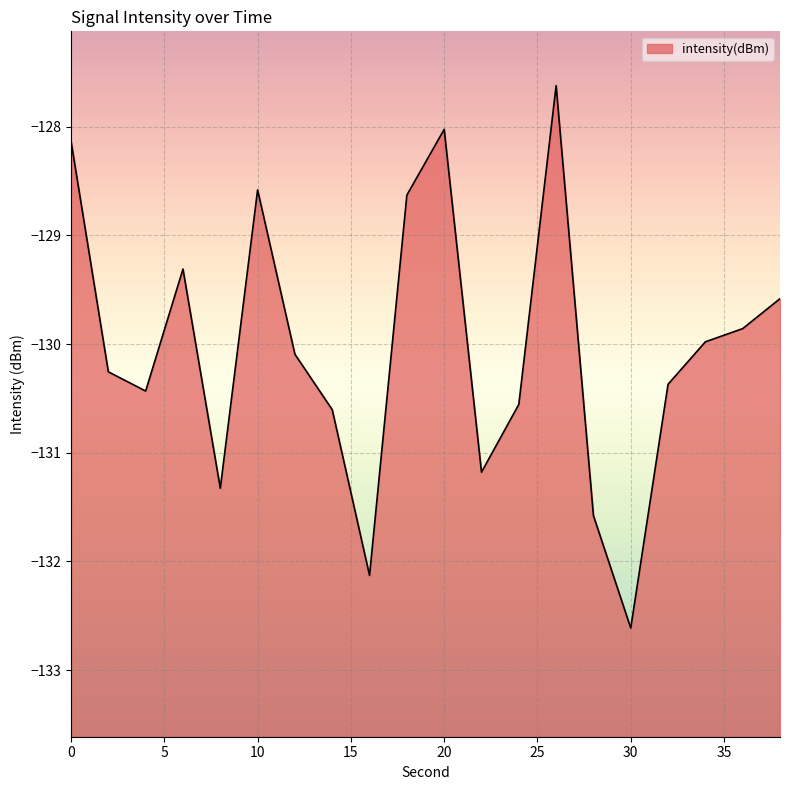

How many series are shown in this chart?

1